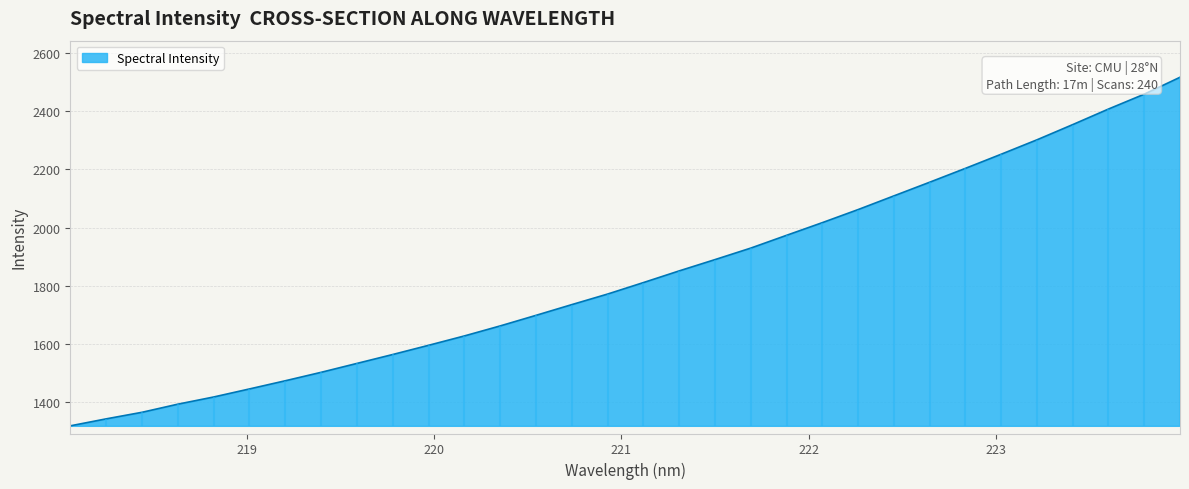

What is the label of the 26th point from the left?

222.8355